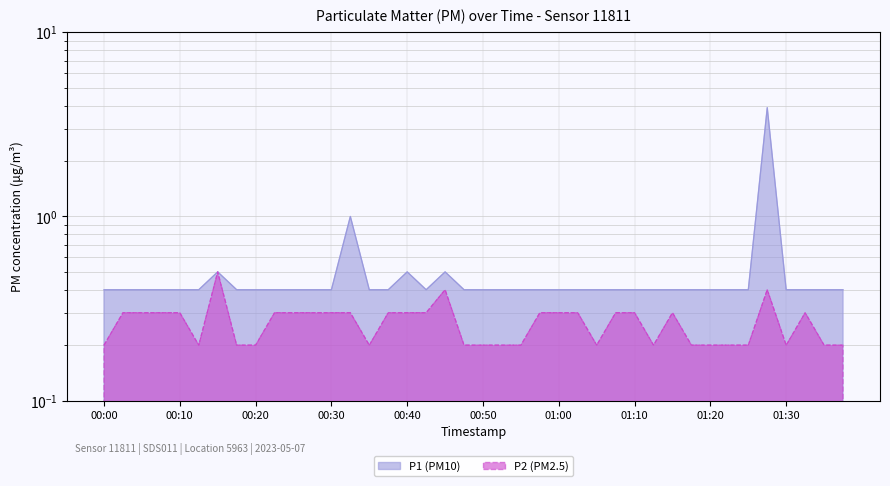

What are all the series names shown in the legend?

P1, P2